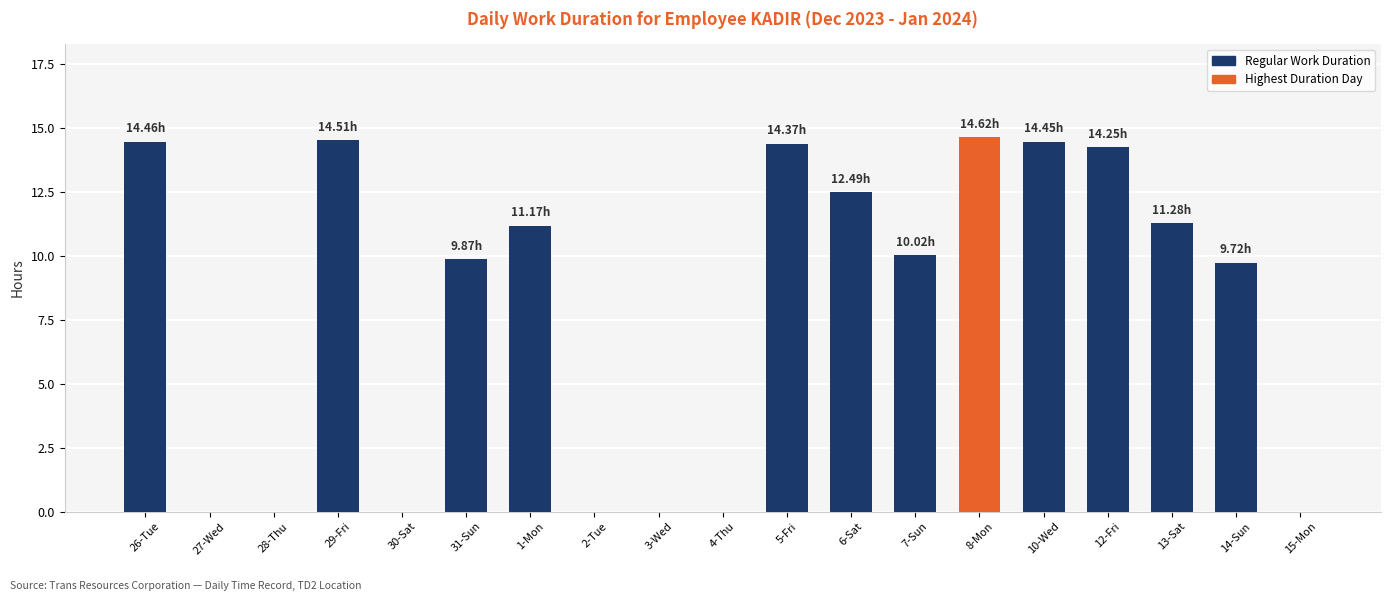

True or false: the data shows 12.8 at 31-Sun.

False